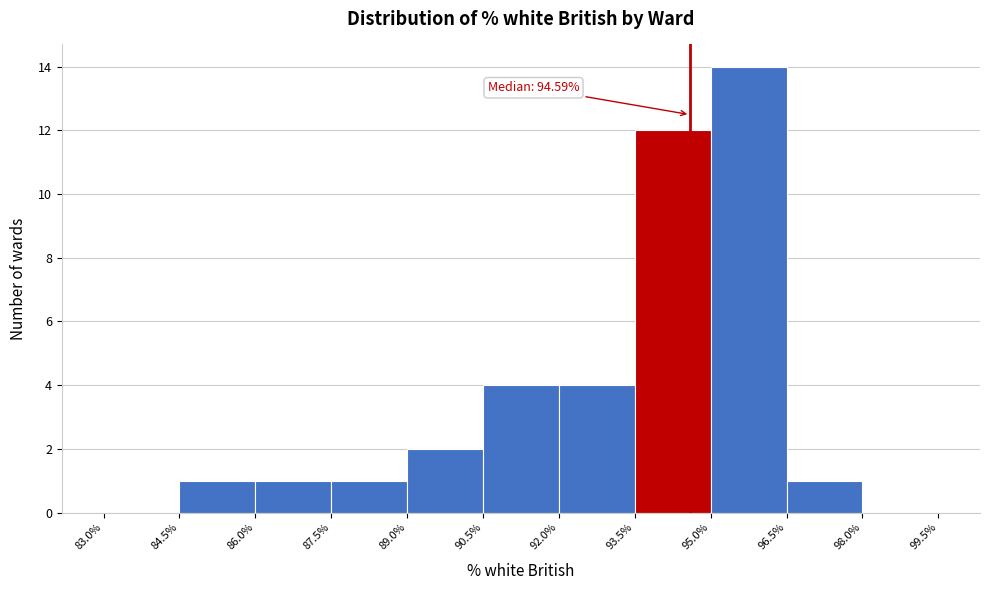

Over which range of the x-axis is the bar tallest?

95.0% to 96.5%